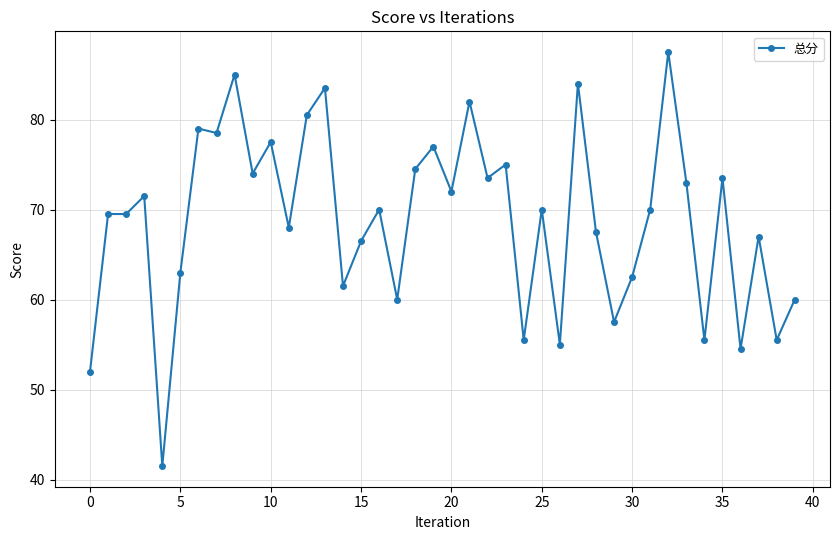

What is the greatest value displayed?

87.5